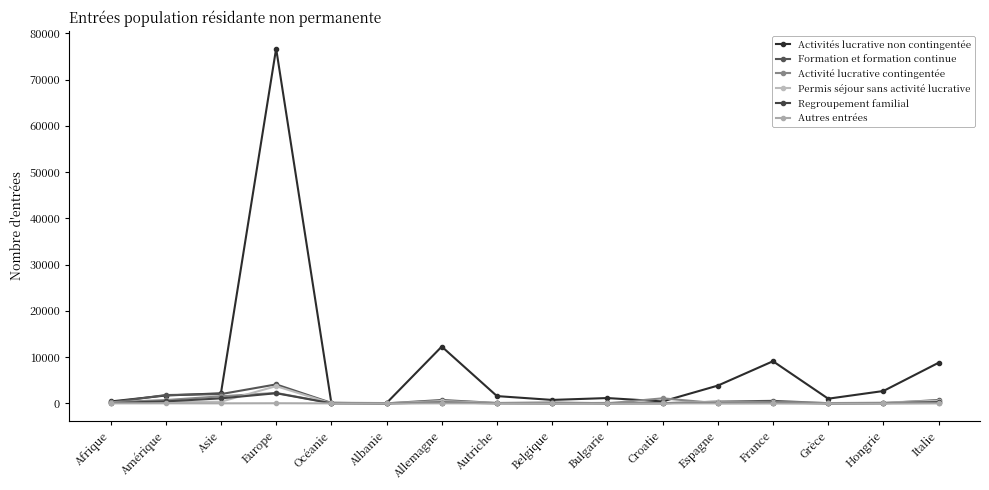

What is the value of the Activités lucrative non contingentée point at the 10th from the left?

1147